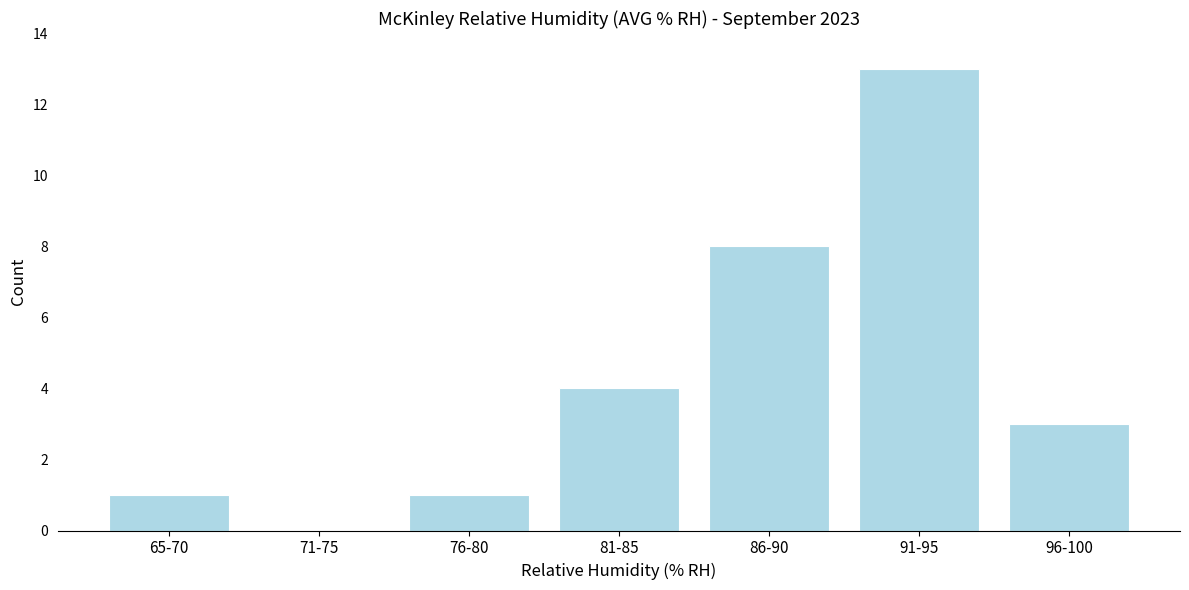

Reading left to right, list all the values displayed in this chart.

65-70=1	71-75=0	76-80=1	81-85=4	86-90=8	91-95=13	96-100=3